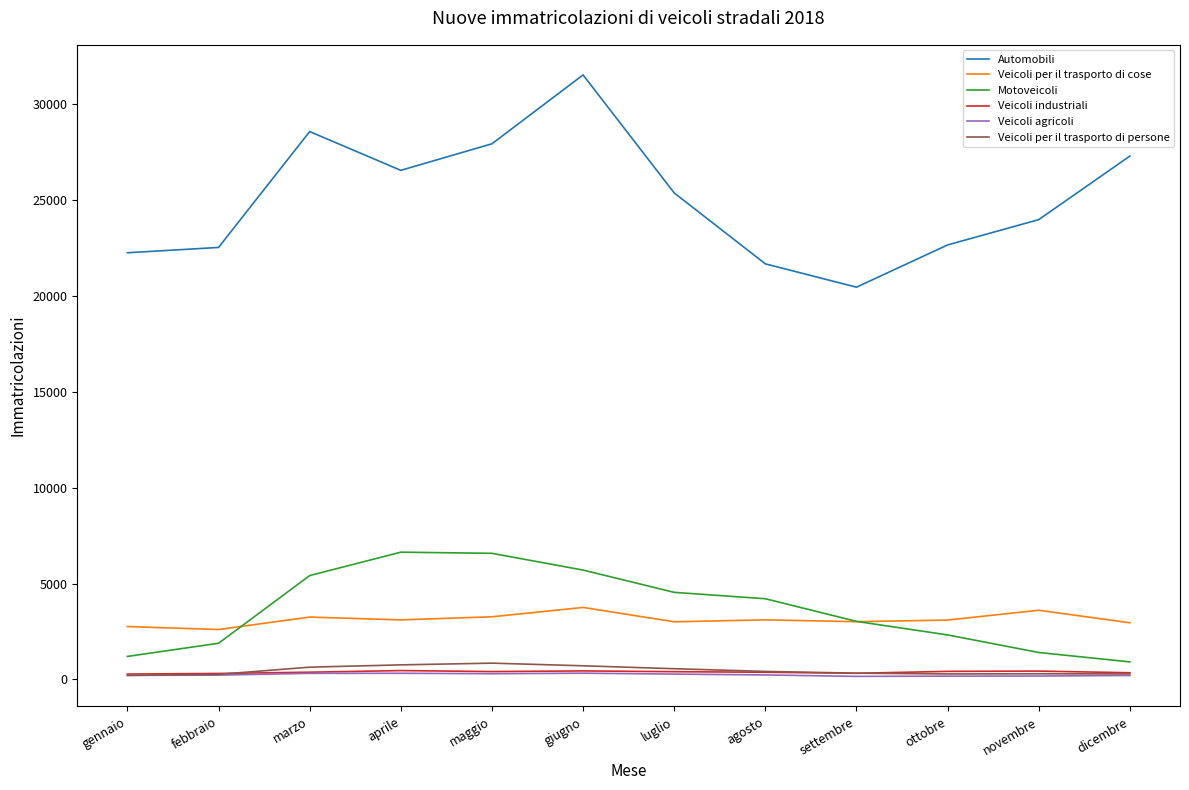

Which series has the largest total across all categories?

Automobili